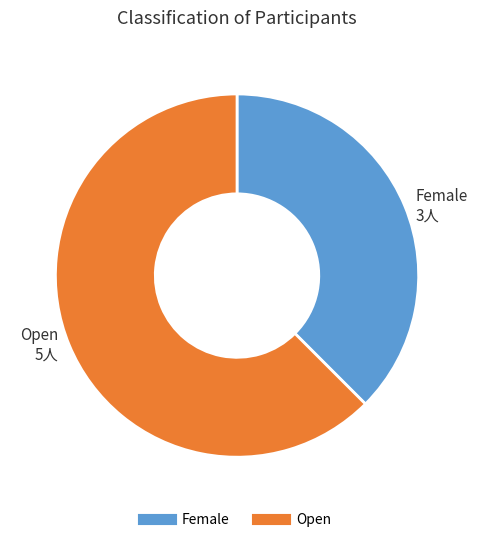

Between Female and Open, which is larger?

Open